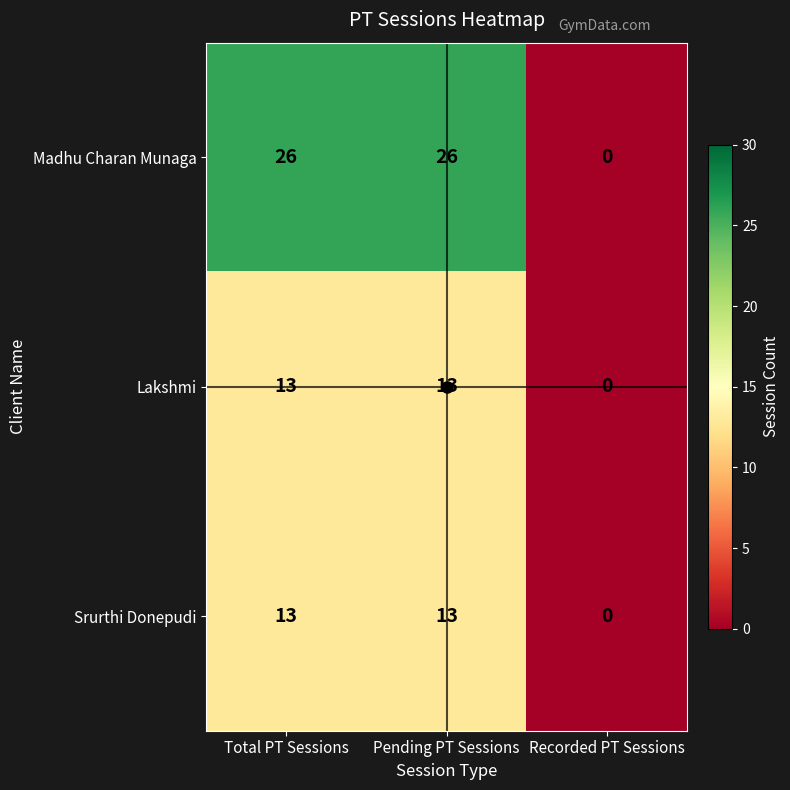

Which series has the widest spread of values?

Madhu Charan Munaga